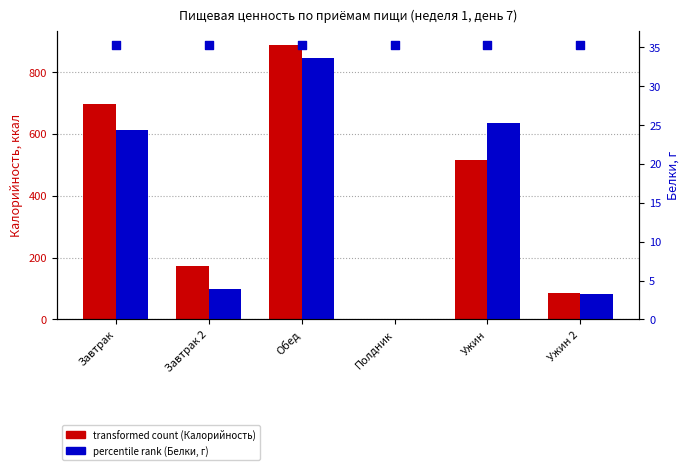

Is the value of Калорийность at Обед greater than the value of Белки at Ужин?

Yes